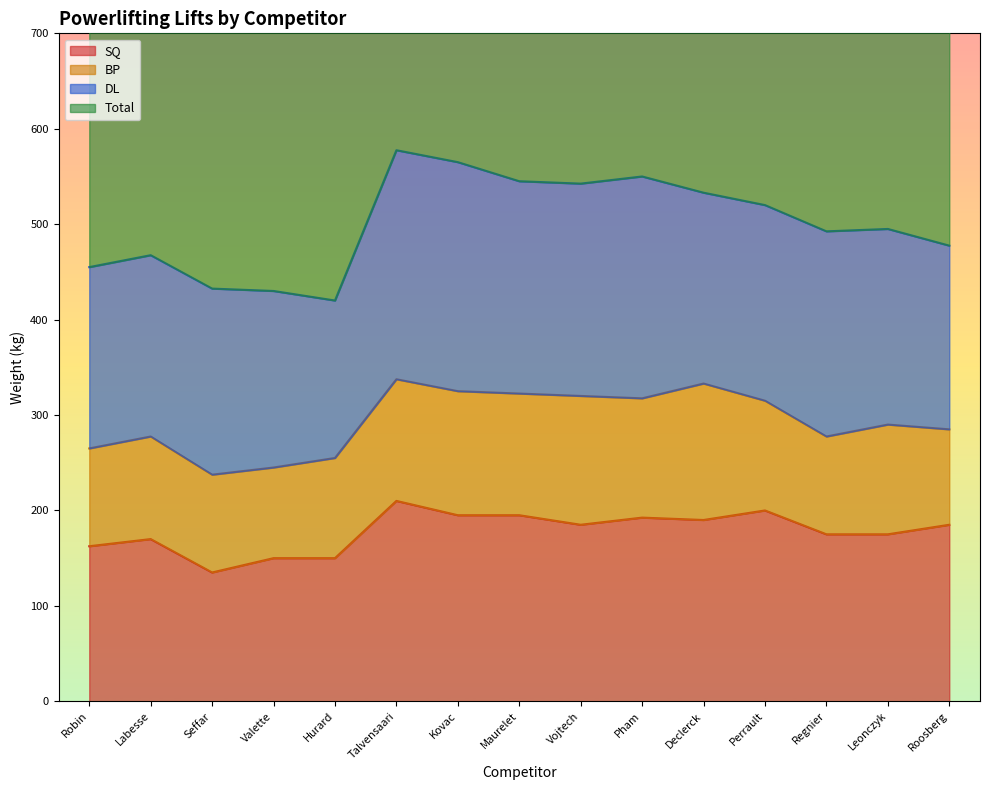

Is it true that SQ equals 192.5 at Pham?

True